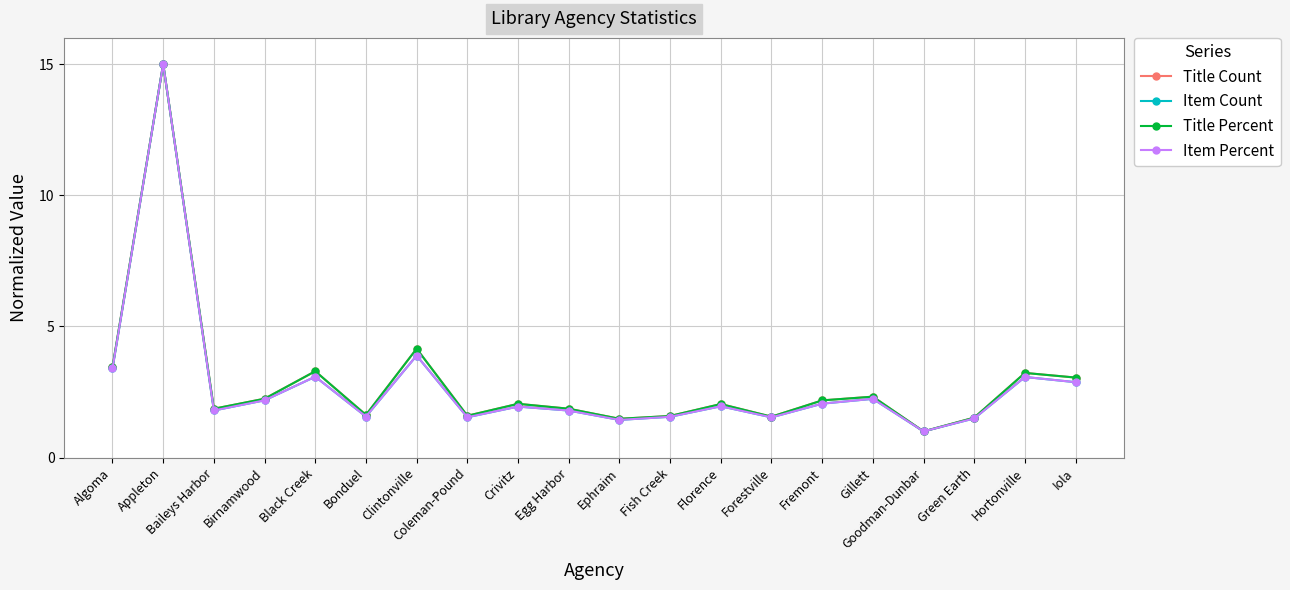

What is the label of the 13th point from the right?

Coleman-Pound